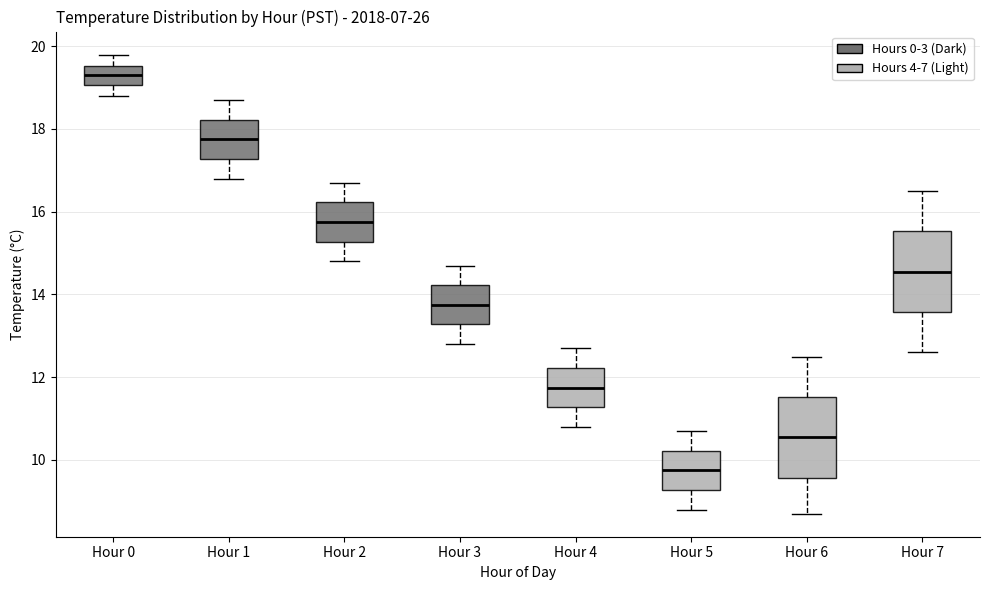

Reading left to right, read every box against the y-axis: the position of its median line, the range the box covers, and the ends of its whiskers. The values are not printed on the chart, so give them approximately, as read against the axis.

Hour 0: median 19.4, box 19.0 to 19.6, whiskers 18.8 to 19.8
Hour 1: median 17.8, box 17.2 to 18.2, whiskers 16.8 to 18.8
Hour 2: median 15.8, box 15.2 to 16.2, whiskers 14.8 to 16.8
Hour 3: median 13.8, box 13.2 to 14.2, whiskers 12.8 to 14.8
Hour 4: median 11.8, box 11.2 to 12.2, whiskers 10.8 to 12.8
Hour 5: median 9.8, box 9.2 to 10.2, whiskers 8.8 to 10.8
Hour 6: median 10.6, box 9.6 to 11.6, whiskers 8.8 to 12.6
Hour 7: median 14.6, box 13.6 to 15.6, whiskers 12.6 to 16.6